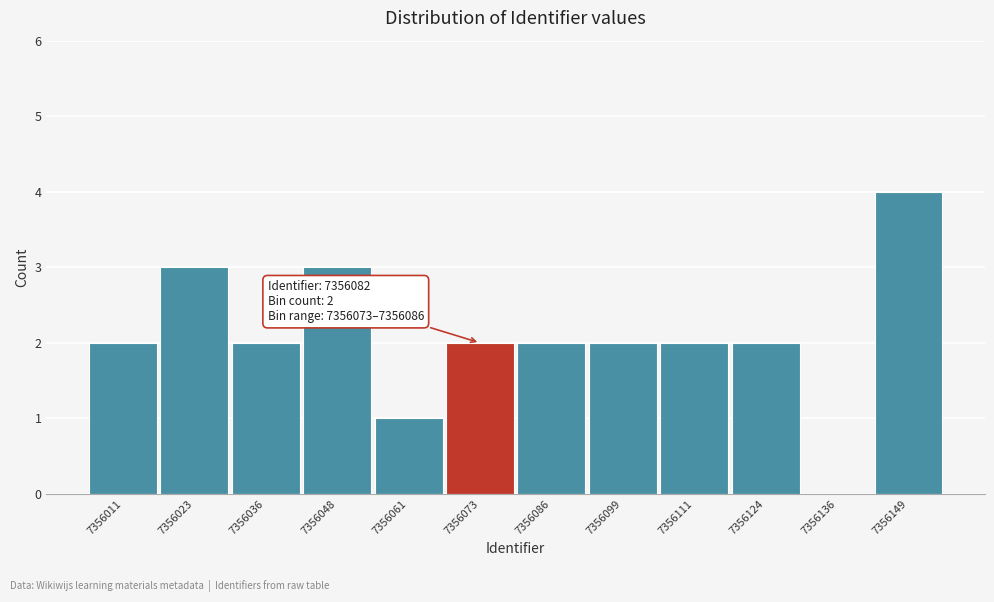

Reading left to right, what are all the values shown in this chart?

7356011=2	7356023=3	7356036=2	7356048=3	7356061=1	7356073=2	7356086=2	7356099=2	7356111=2	7356124=2	7356136=0	7356149=4